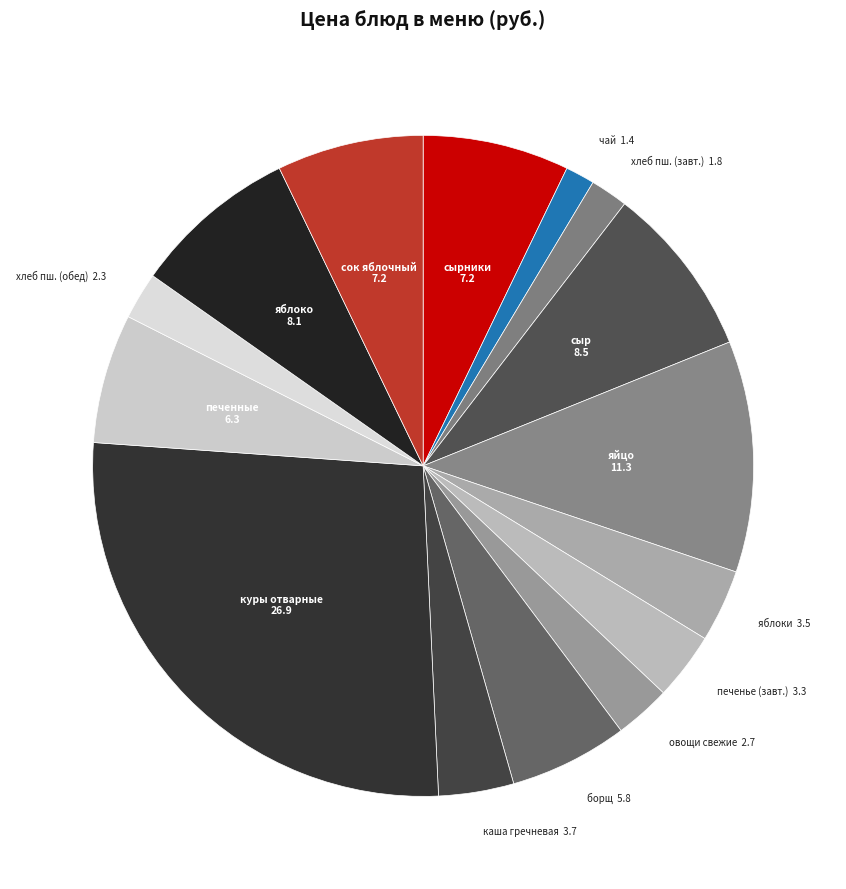

Which has a higher value, сок яблочный or сыр?

сыр